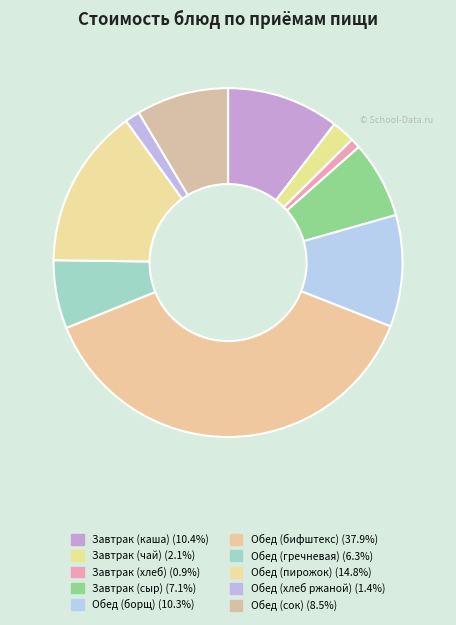

What portion of the pie excludes Обед (сок)?

91.5%